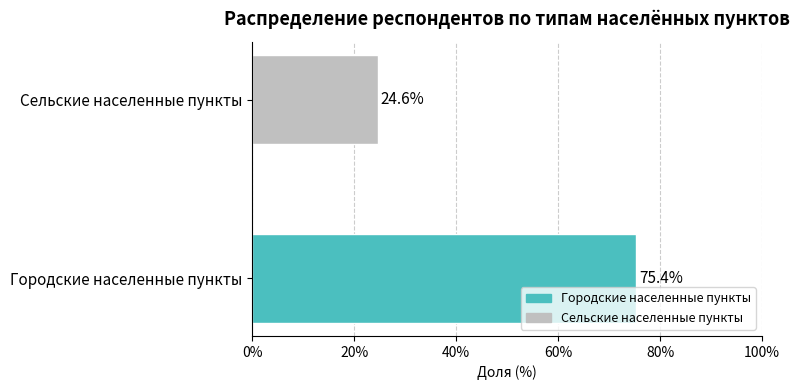

At which label is the value closest to 49?

Сельские населенные пункты